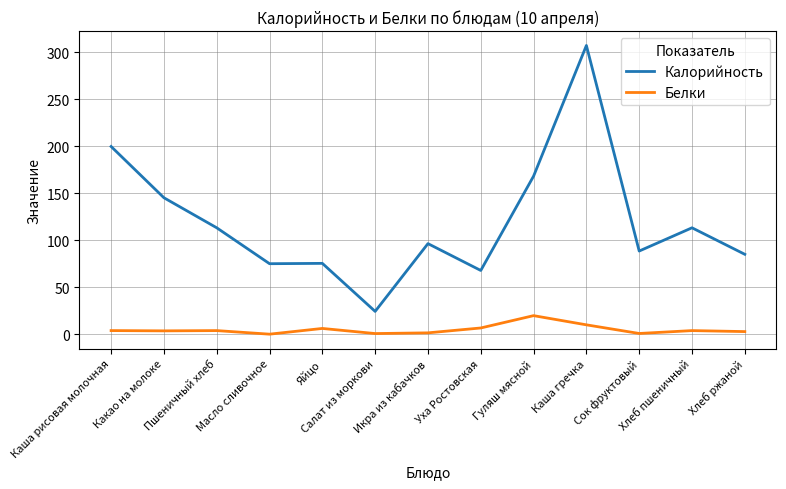

True or false: Калорийность and Белки cross at least once.

False